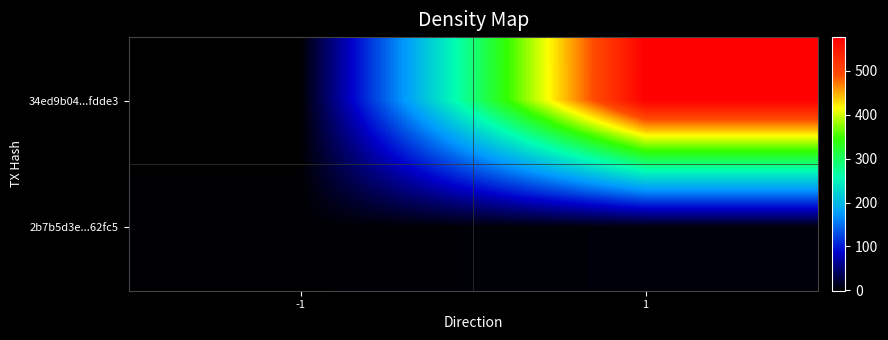

What is the difference between the highest and lowest values at -1?

2